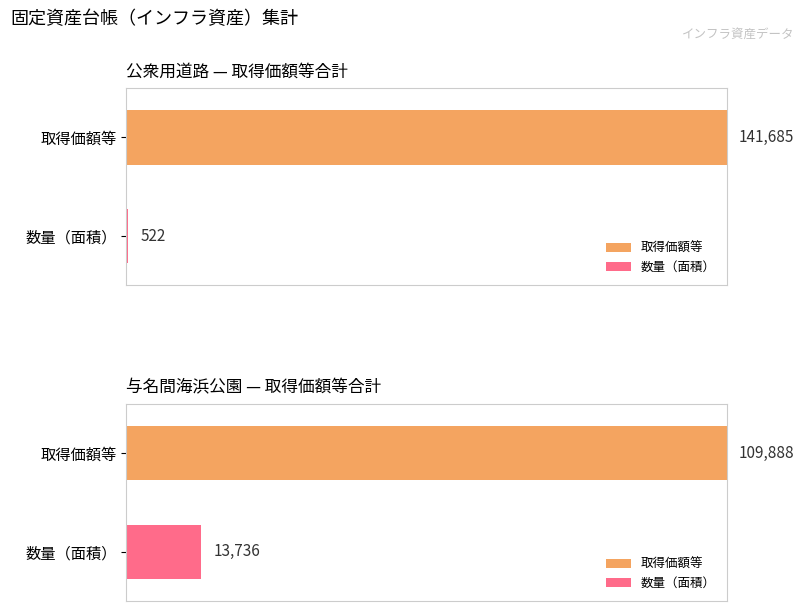

Where does the 取得価額等 series first go above 15176?

公衆用道路(5)